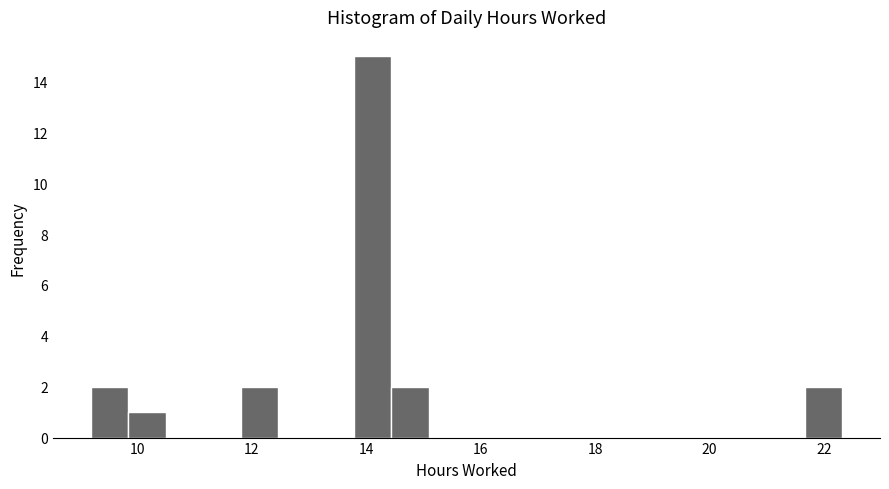

Read against the x-axis, roughly where is the centre of the tallest bar?

14.2